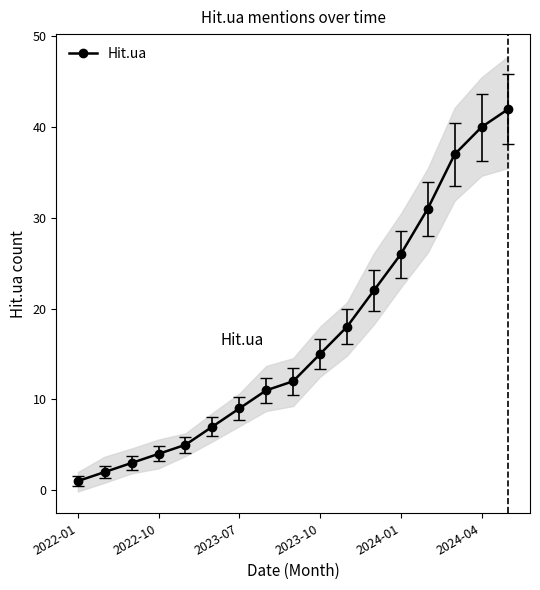

What is the change in value from 8 to 15?

+28